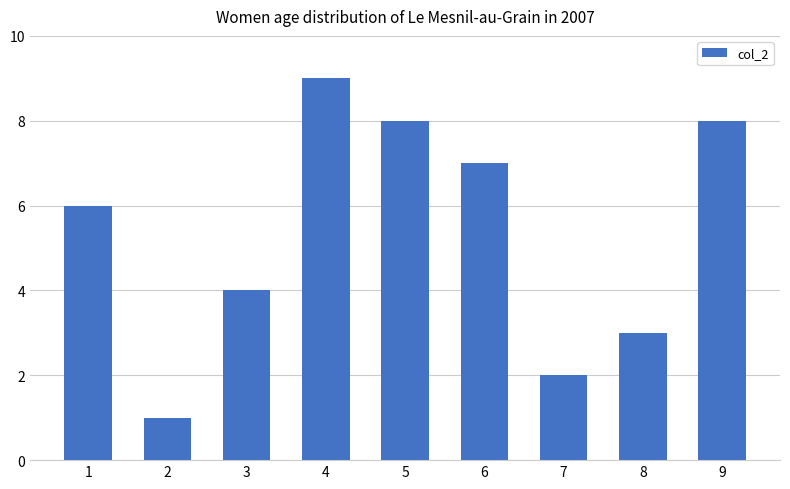

How many data points does each series have?

9